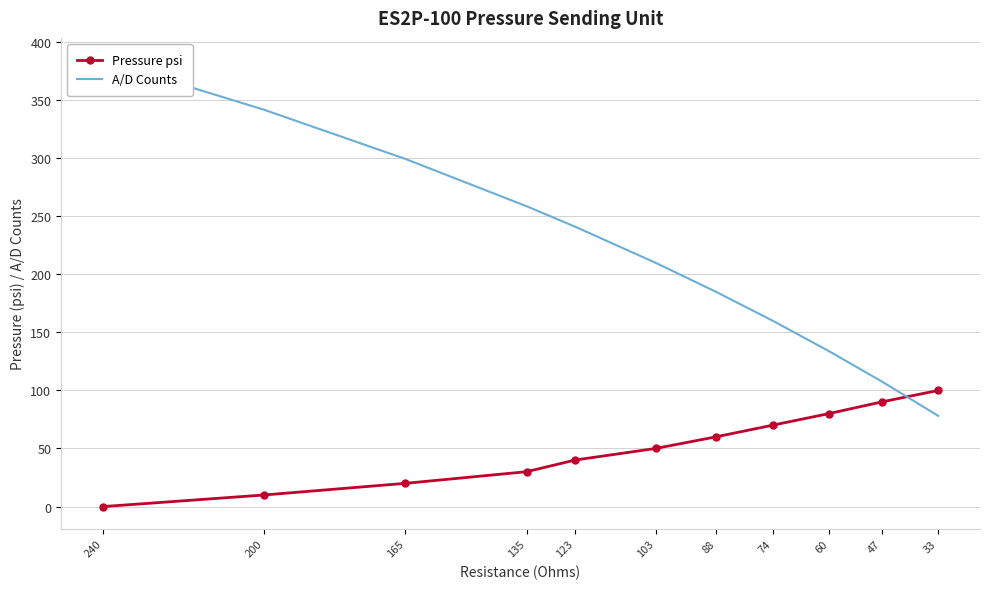

The value of Pressure psi at 240 is 57.4. True or false?

False